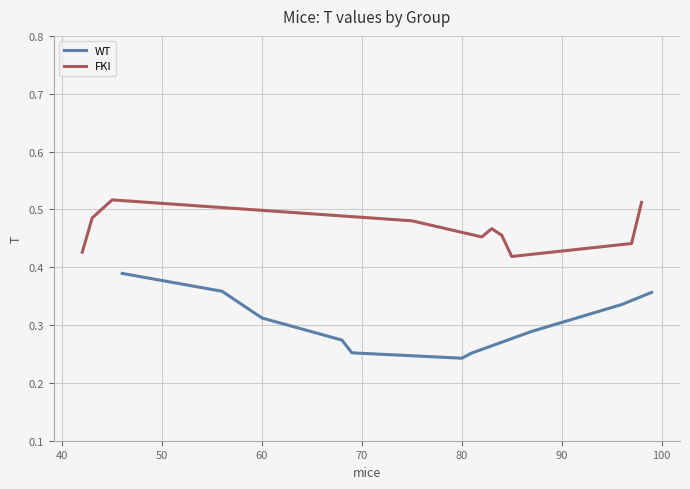

True or false: FKI and WT cross at least once.

False